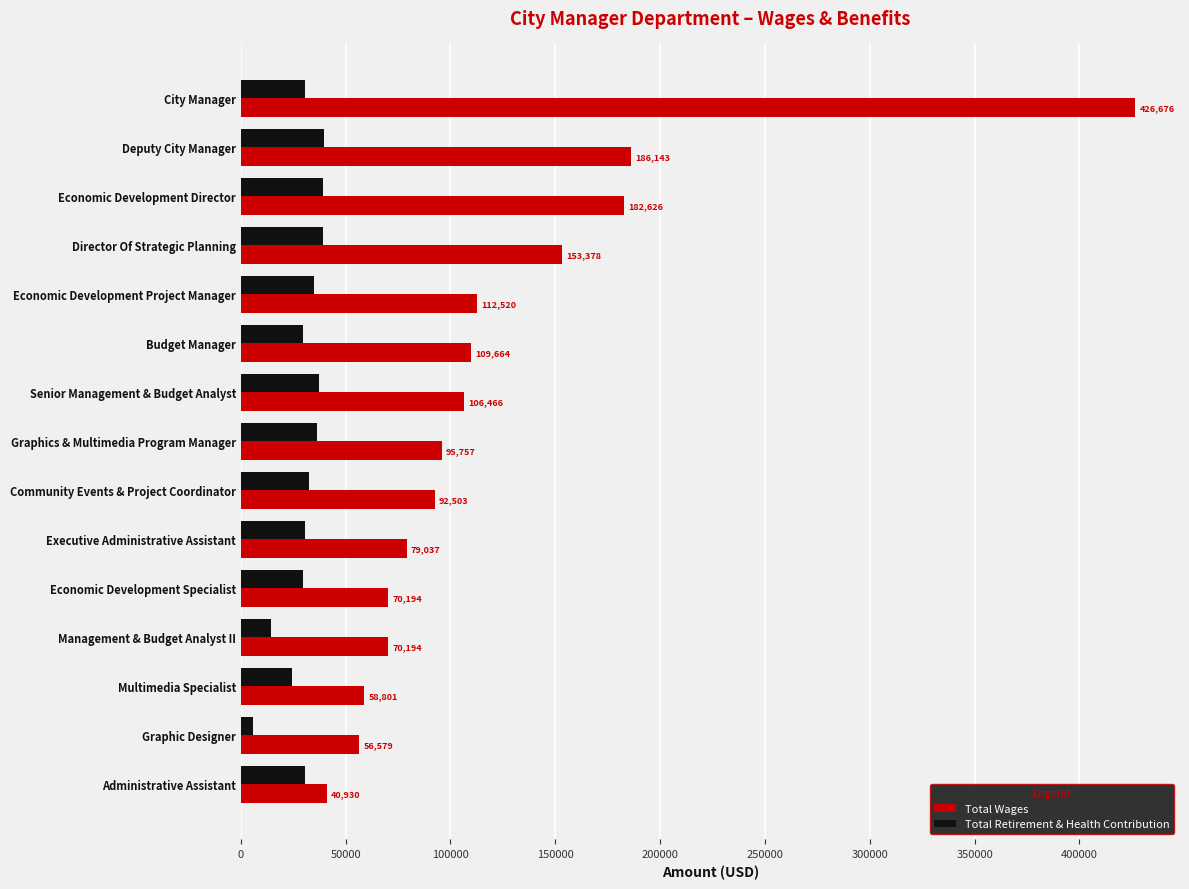

Read the Total Wages value at Economic Development Specialist.

70194